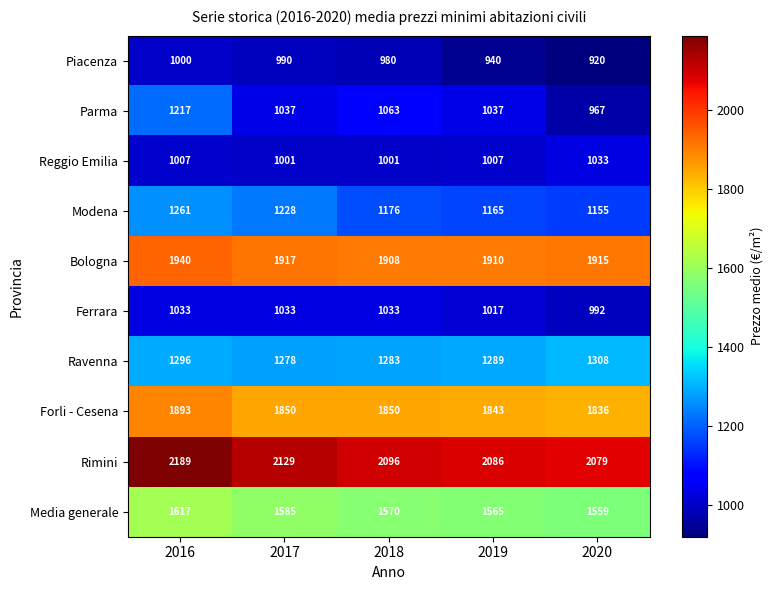

What is the maximum value shown in the chart?

2189